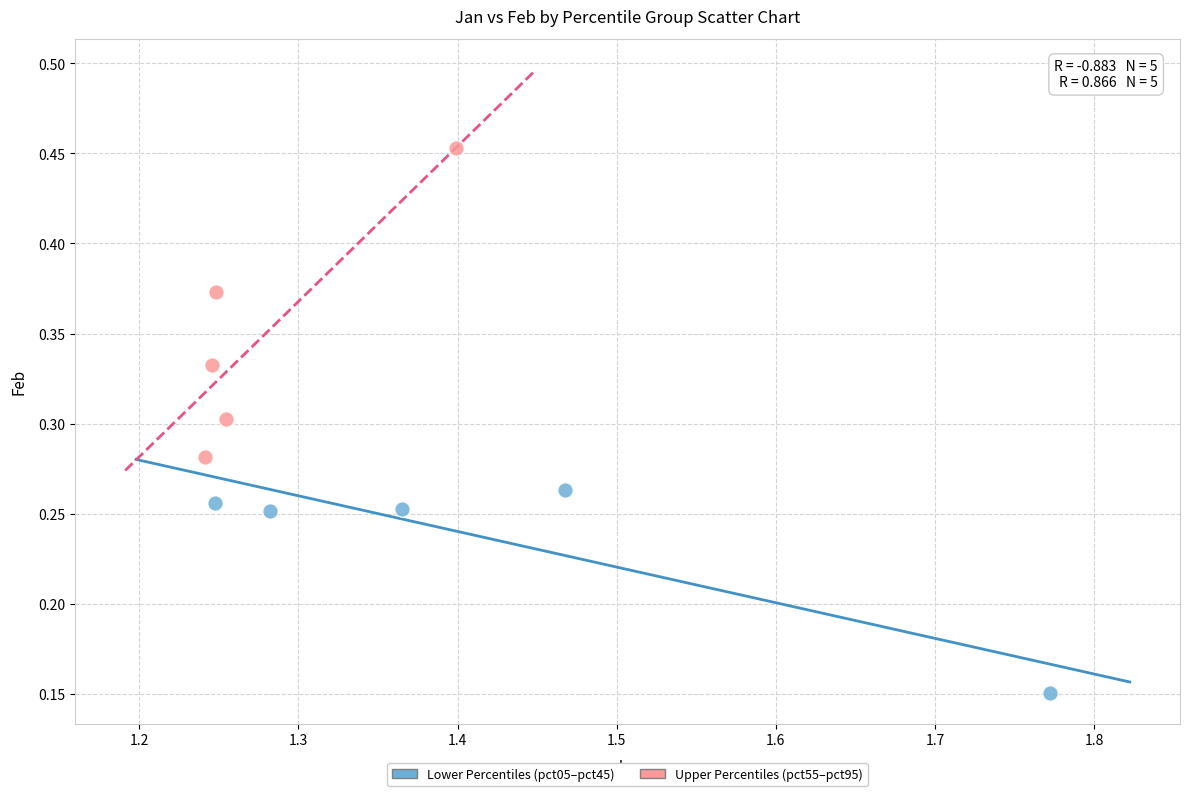

Which series has the largest Y range (max minus min)?

Upper Percentiles (pct55–pct95)